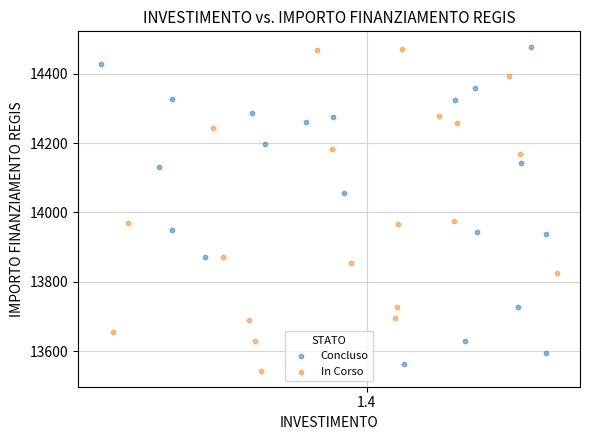

Which series contains the lowest Y value?

In Corso